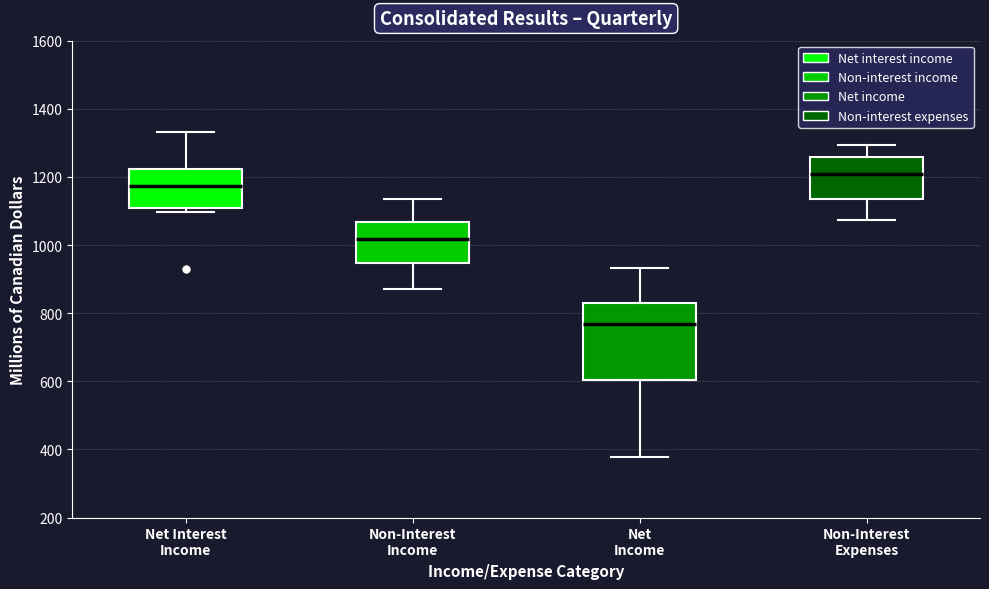

Which box is the tallest, from its lower edge to its upper edge?

Net Income